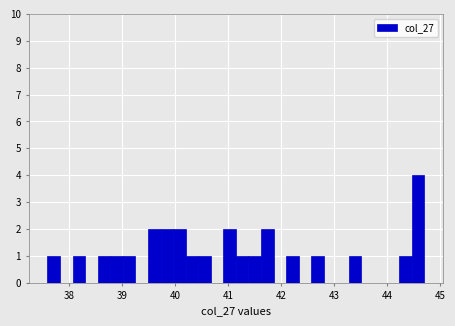

Around what value on the x-axis is the tallest bar? Give the approximate position of its centre, as read against the axis.

44.6